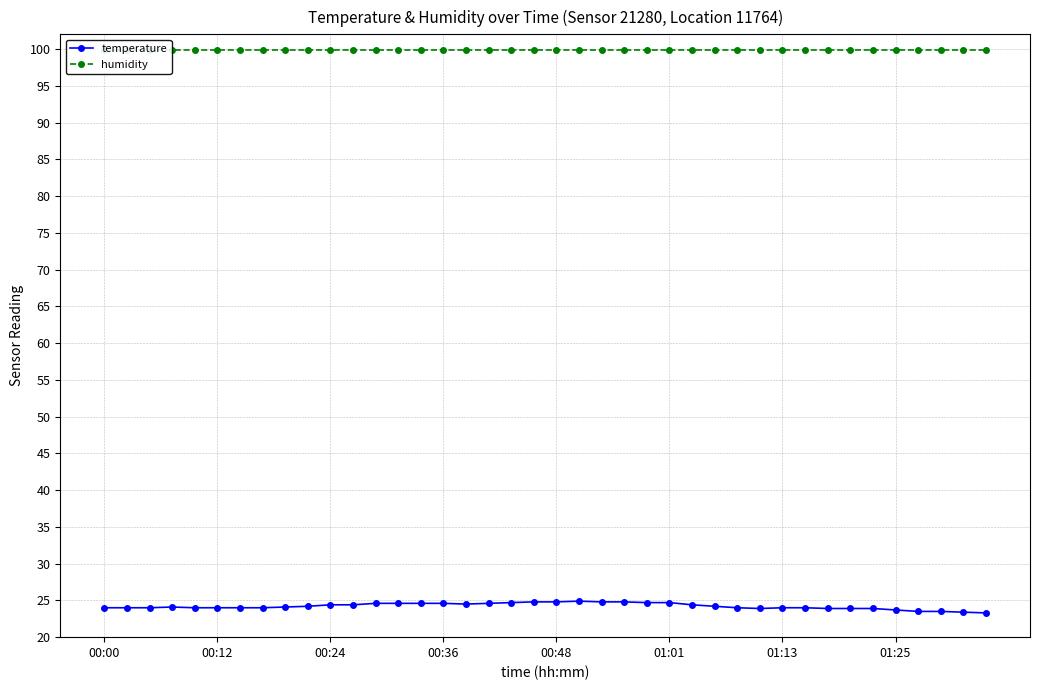

At which category is the sum across all series the highest?

21